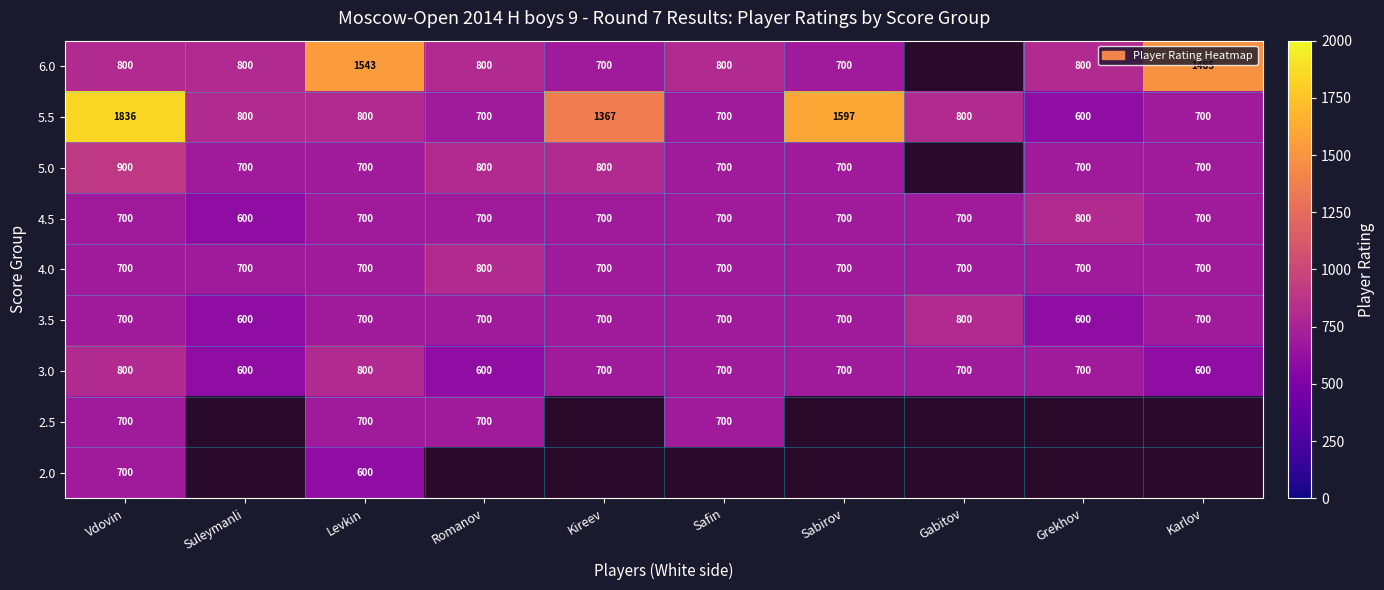

Which label corresponds to the smallest value in the chart?

Grekhov